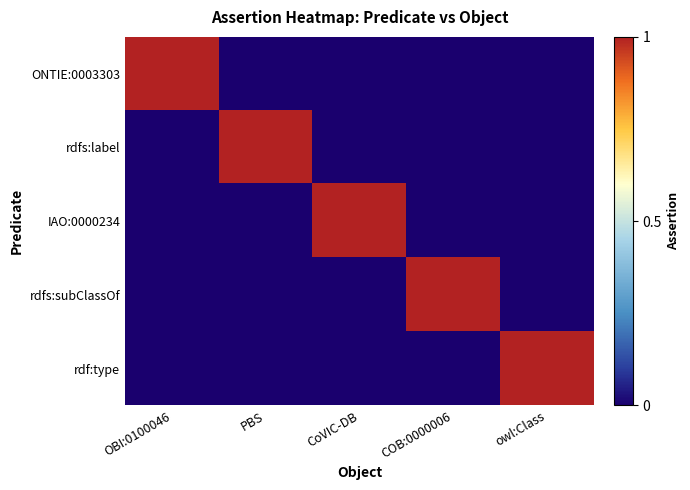

What is the difference between the highest and lowest values at COB:0000006?

1